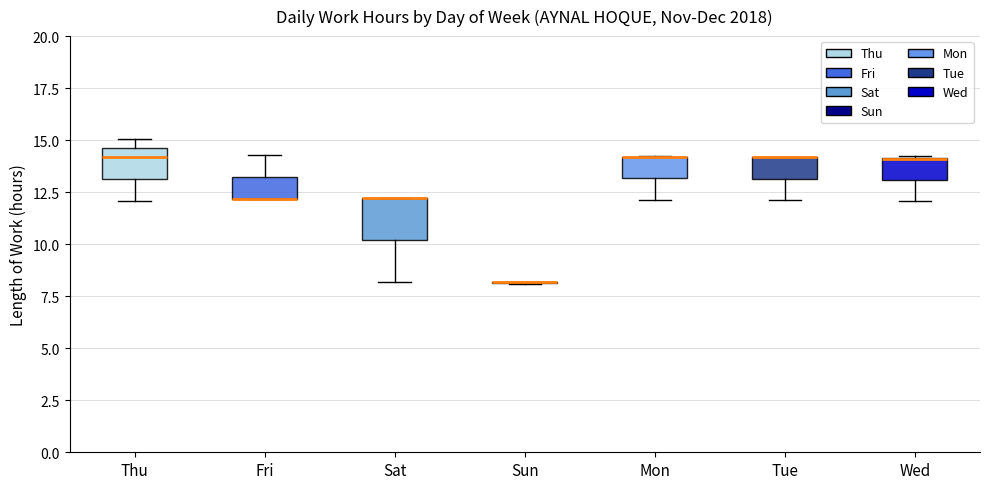

Reading left to right, read every box against the y-axis: the position of its median line, the range the box covers, and the ends of its whiskers. The values are not printed on the chart, so give them approximately, as read against the axis.

Thu: median 14.0, box 13.0 to 14.5, whiskers 12.0 to 15.0
Fri: median 12.0 (drawn on the box's lower edge), box 12.0 to 13.0, whiskers 12.0 to 14.5
Sat: median 12.0 (drawn on the box's upper edge), box 10.0 to 12.0, whiskers 8.0 to 12.0
Sun: box collapsed to a line at 8.0, whiskers 8.0 to 8.0
Mon: median 14.0 (drawn on the box's upper edge), box 13.0 to 14.0, whiskers 12.0 to 14.0
Tue: median 14.0 (drawn on the box's upper edge), box 13.0 to 14.0, whiskers 12.0 to 14.0
Wed: median 14.0 (drawn on the box's upper edge), box 13.0 to 14.0, whiskers 12.0 to 14.0